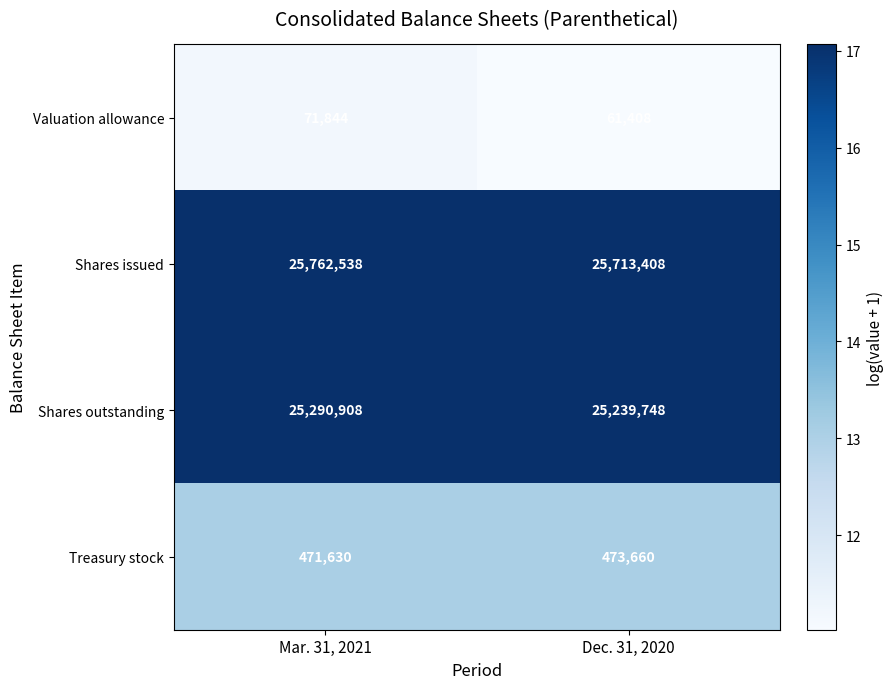

Which series has the largest total across all categories?

Shares issued